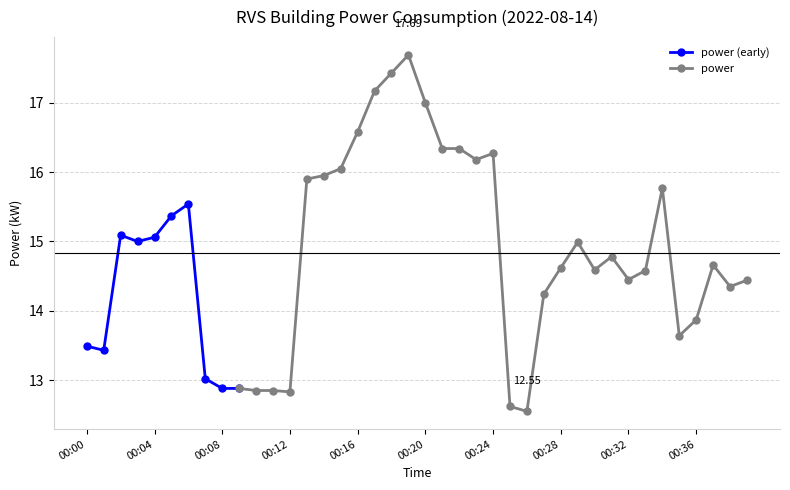

At which category does the chart reach its peak across all series?

00:19